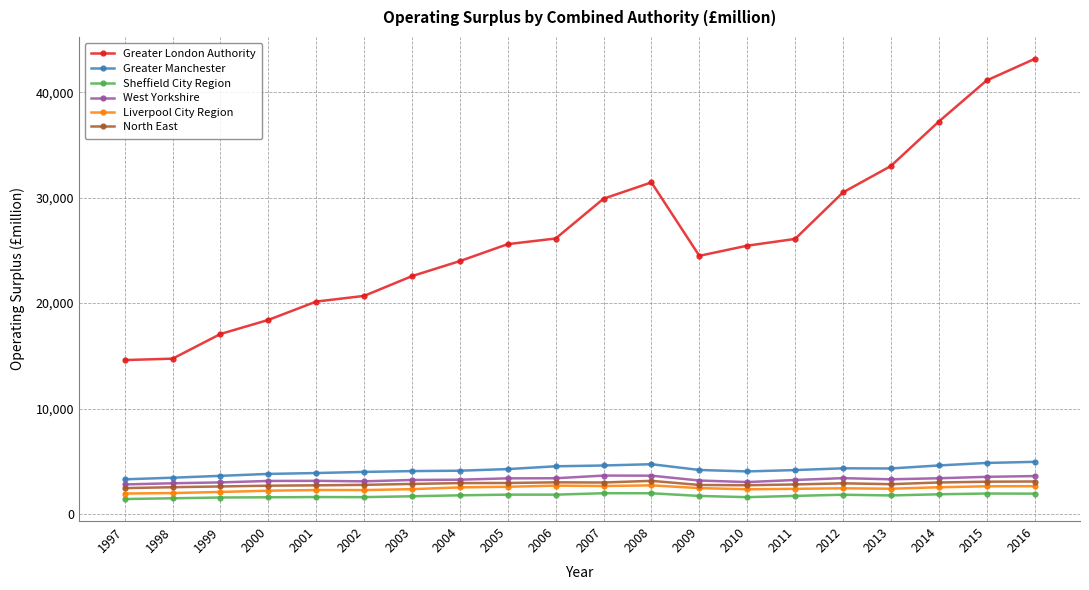

Is the value of Greater Manchester at 2002 greater than the value of Sheffield City Region at 2016?

Yes